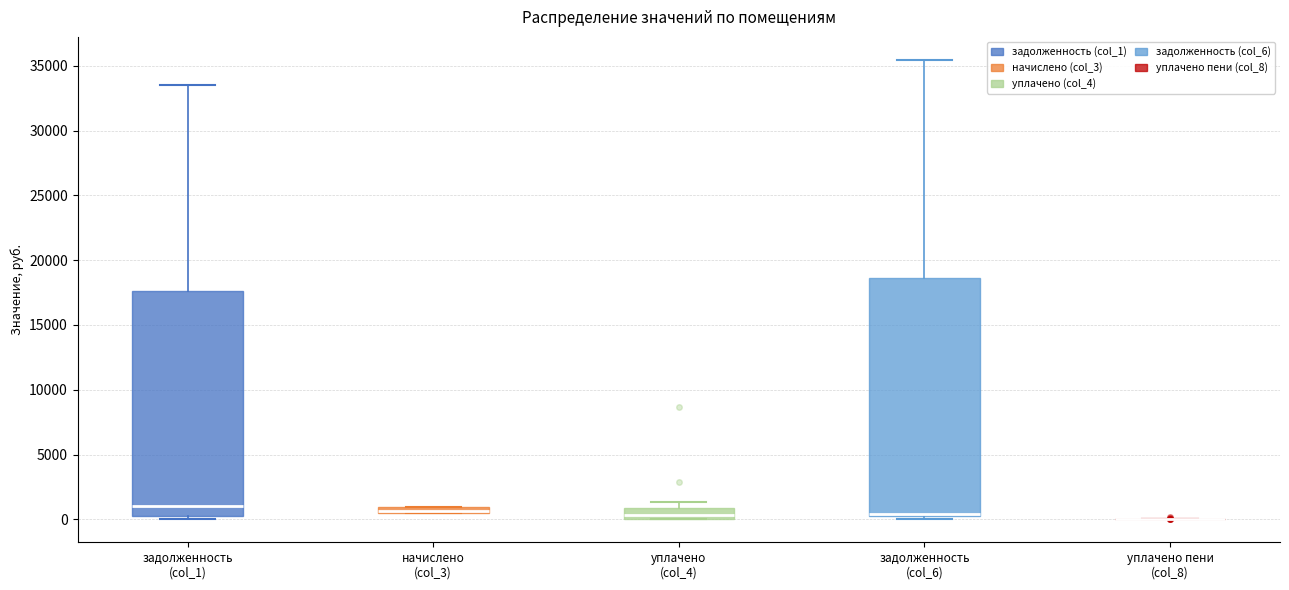

Where is the upper edge of the box for начислено (col_3) on the y-axis? The values are not printed on the chart, so give them approximately, as read against the axis.

1000